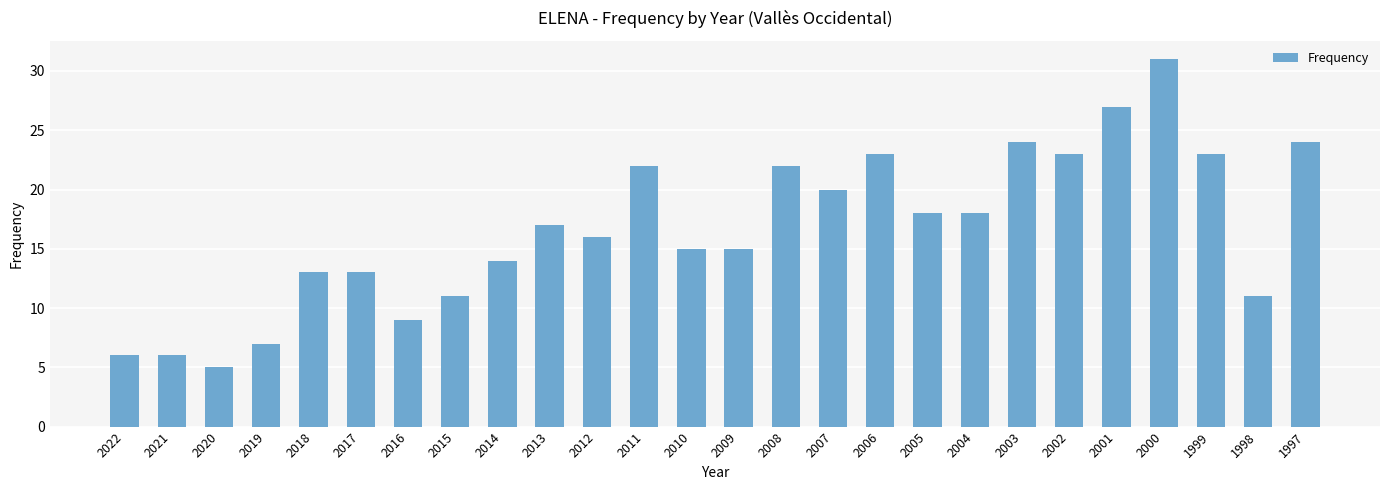

How many bars are there in total?

26